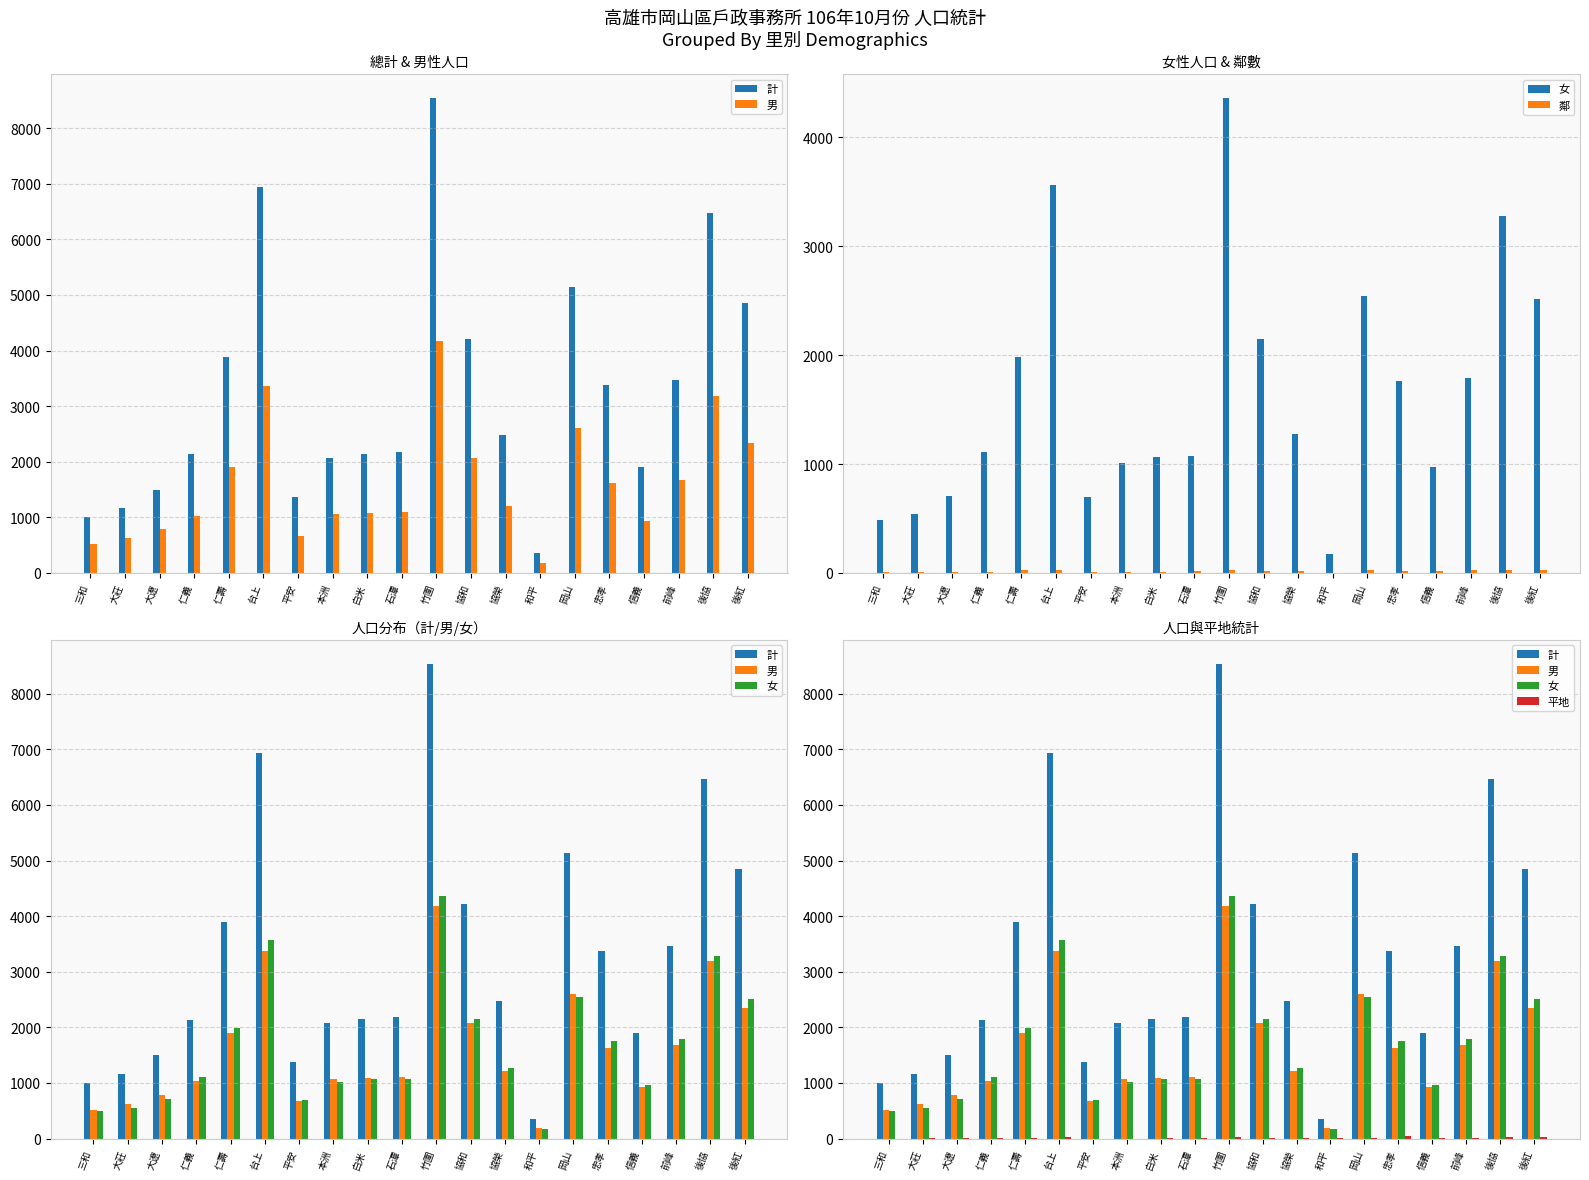

Which series has the widest spread of values?

計